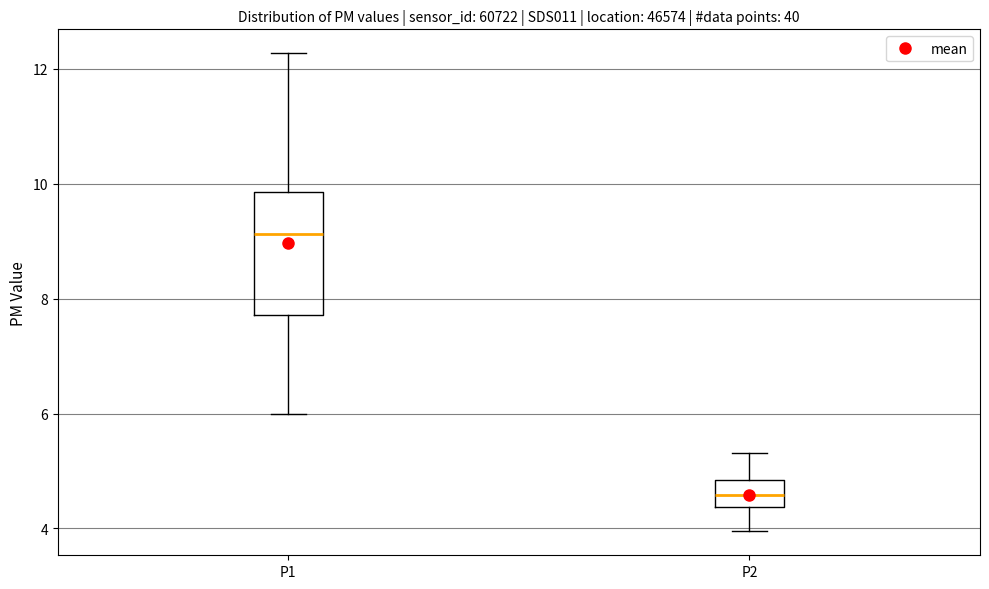

Which box is the tallest, from its lower edge to its upper edge?

P1